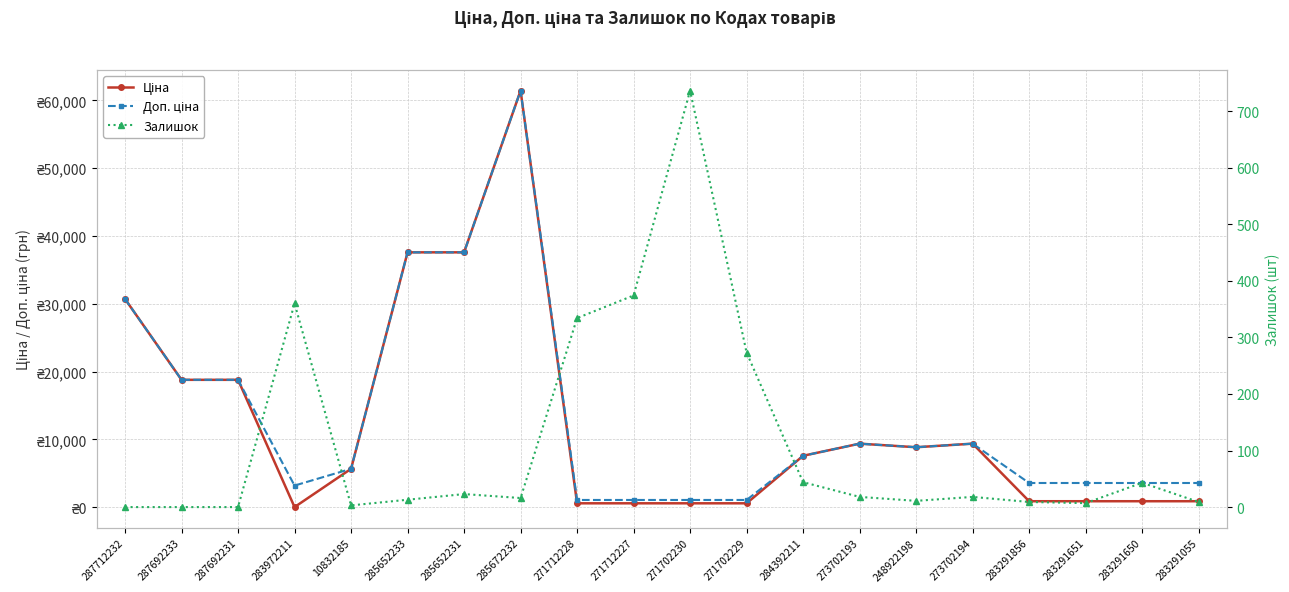

What is the approximate value of Залишок at 285672232?

16.0